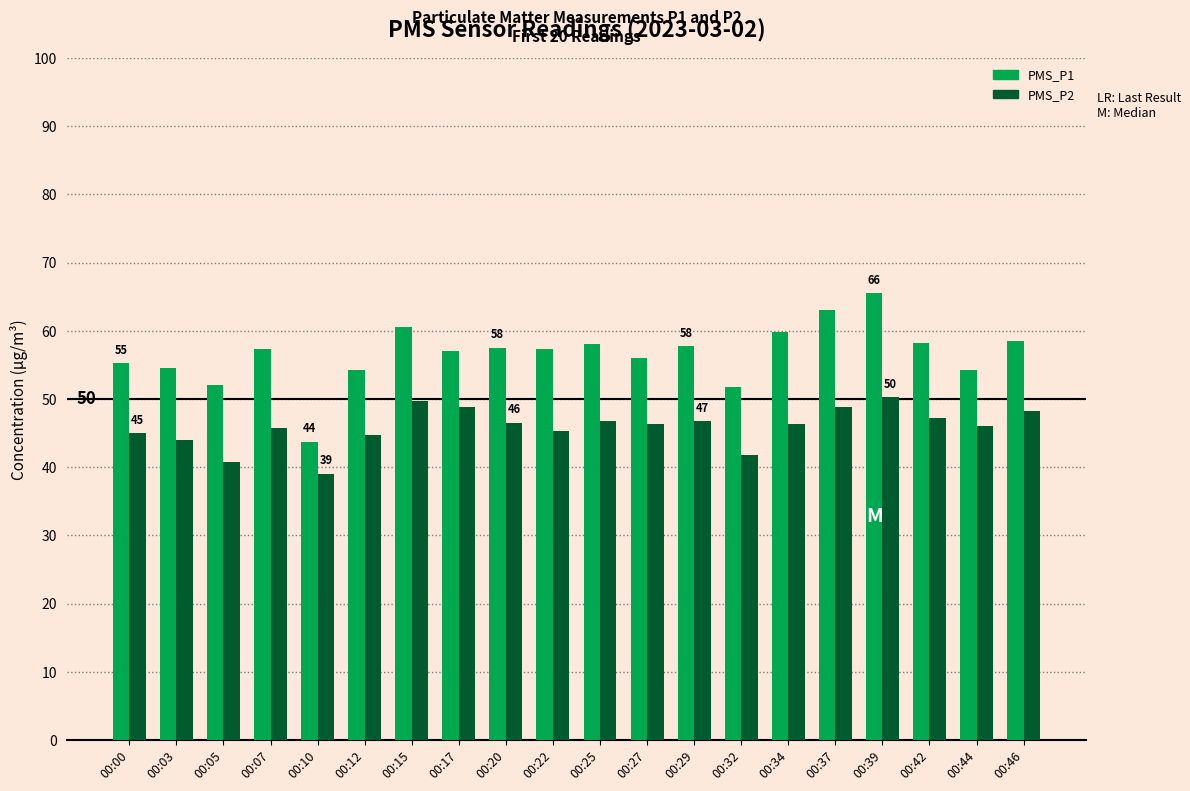

What value does the PMS_P2 series have at 00:12?

44.8